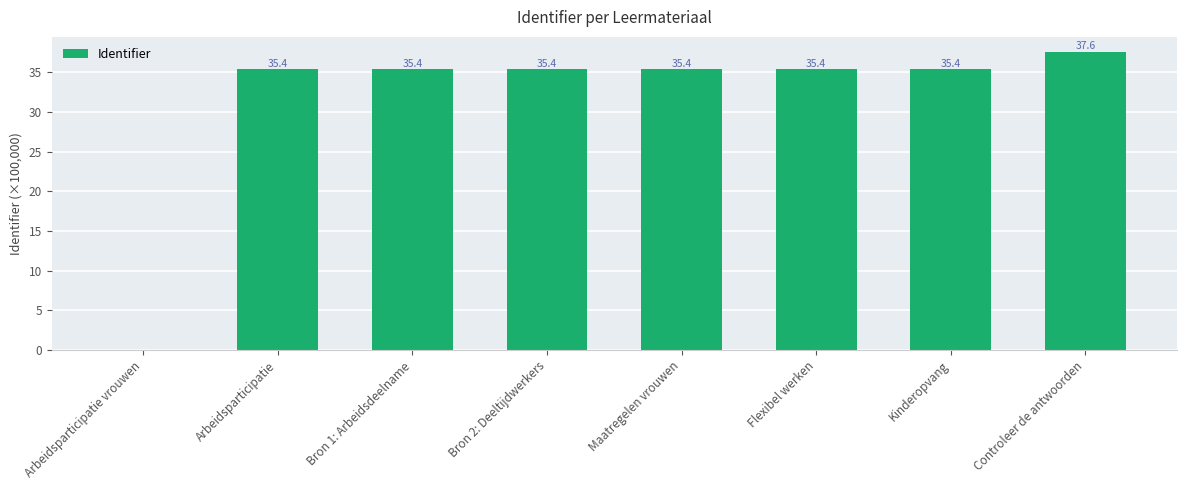

Which label corresponds to the largest value in the chart?

Controleer de antwoorden